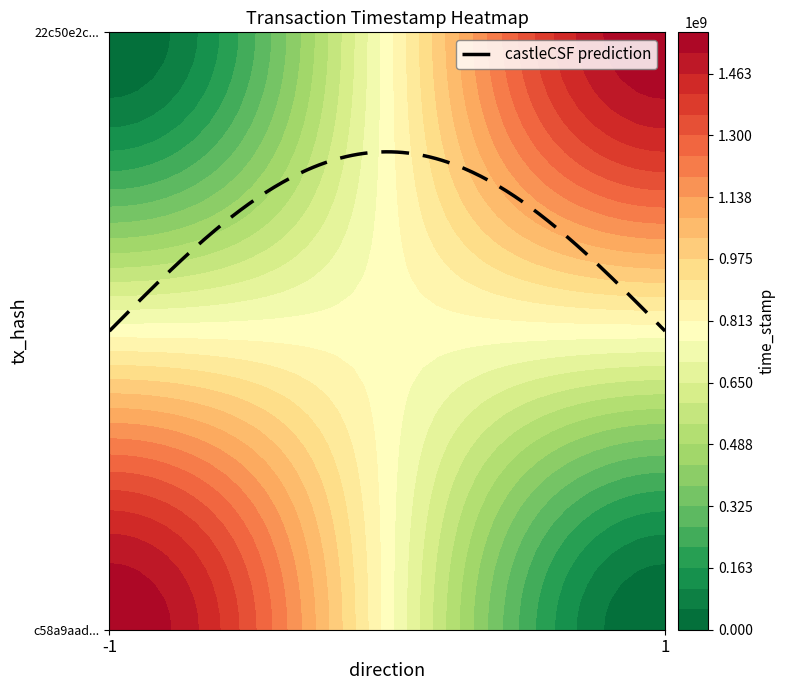

Reading left to right, list all the values displayed in this chart.

c58a9aadaacc44c1f6c0f0ce3c162e1c621b5c9: -1	1571432716
22c50e2c12fc4193d462d71f4fa21cfbec55177: 1	1571432212